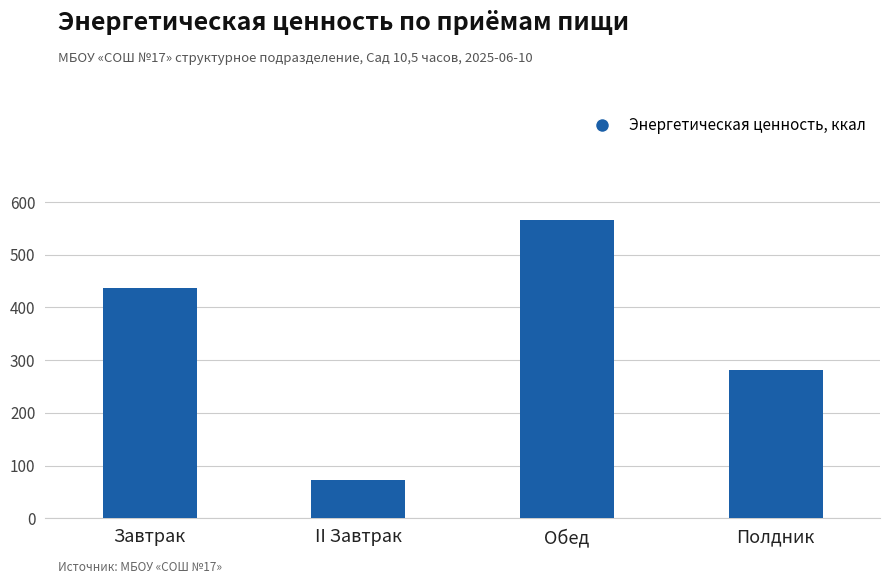

Which category has the lowest value across all series?

II Завтрак